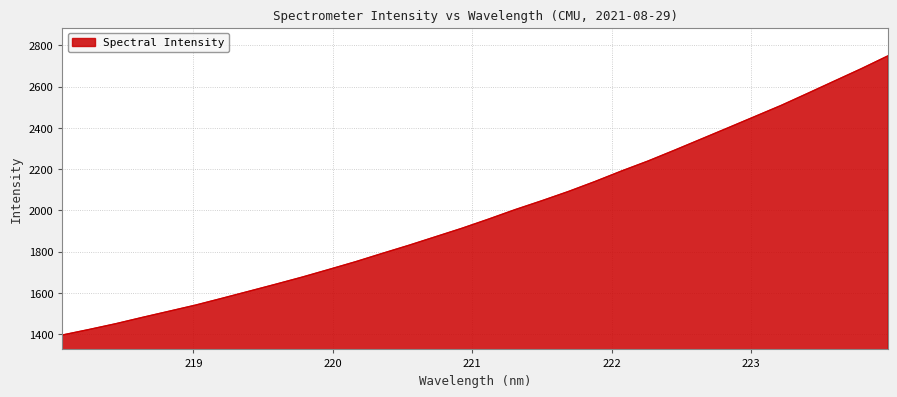

What is the minimum value shown in the chart?

1396.7